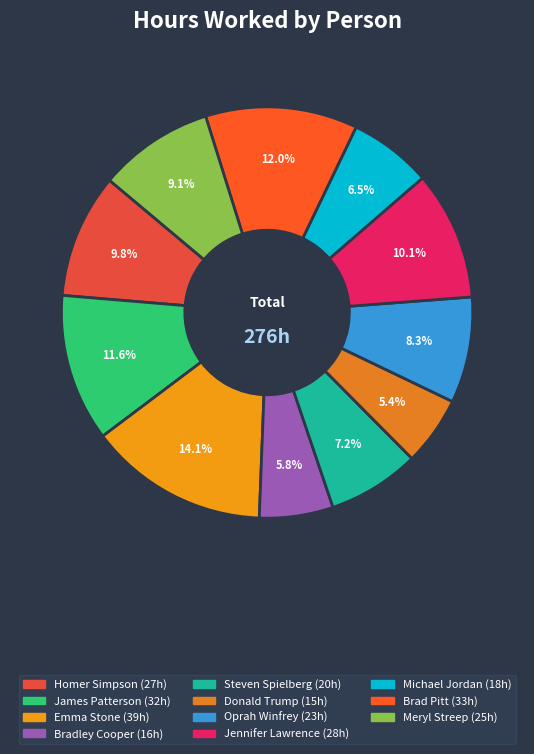

What percentage is the James Patterson slice, to the nearest percent?

12%